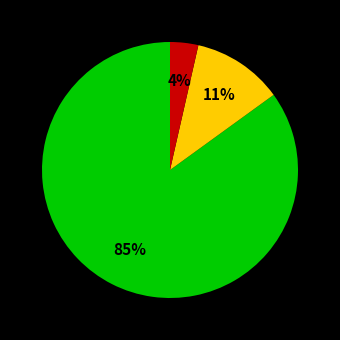

To the nearest percent, what is the average slice percentage?

33%